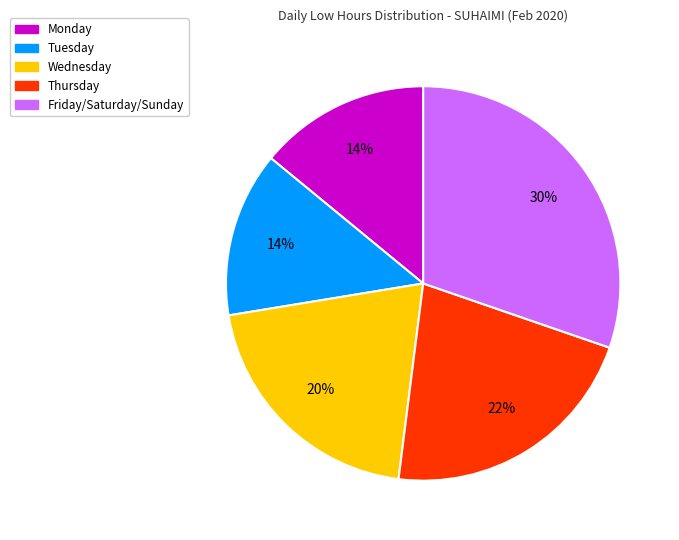

Which has a higher value, Friday/Saturday/Sunday or Wednesday?

Friday/Saturday/Sunday